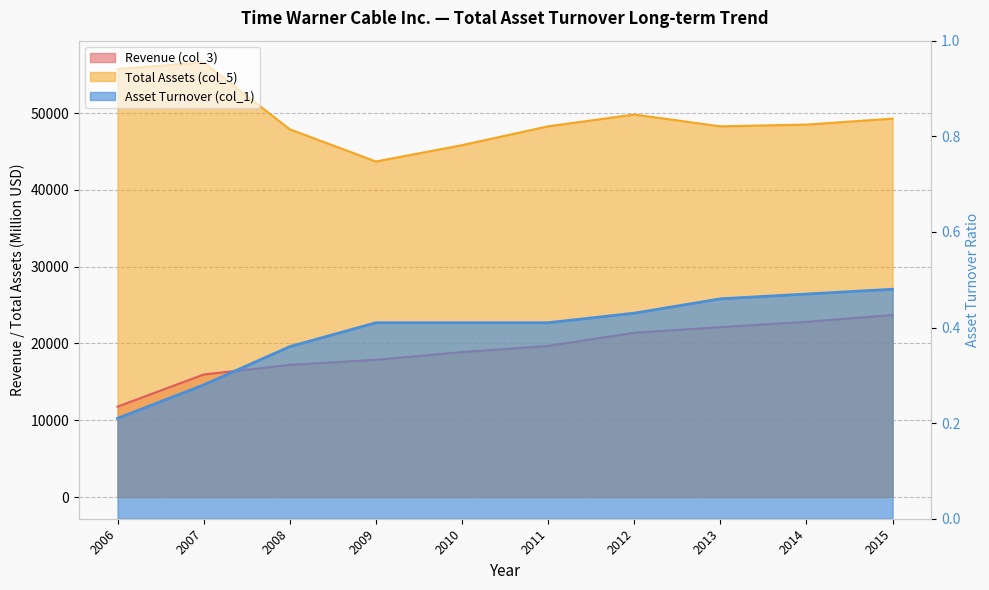

Is the value of Revenue (col_3) at 2008 greater than the value of Asset Turnover (col_1) at 2007?

Yes